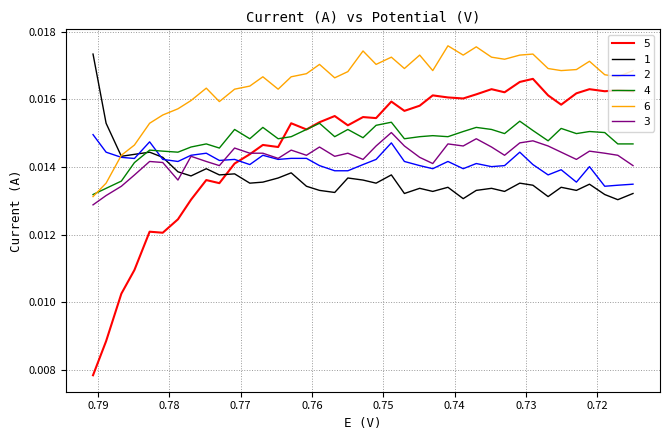

True or false: 2 has more than 1 interior local peaks.

True